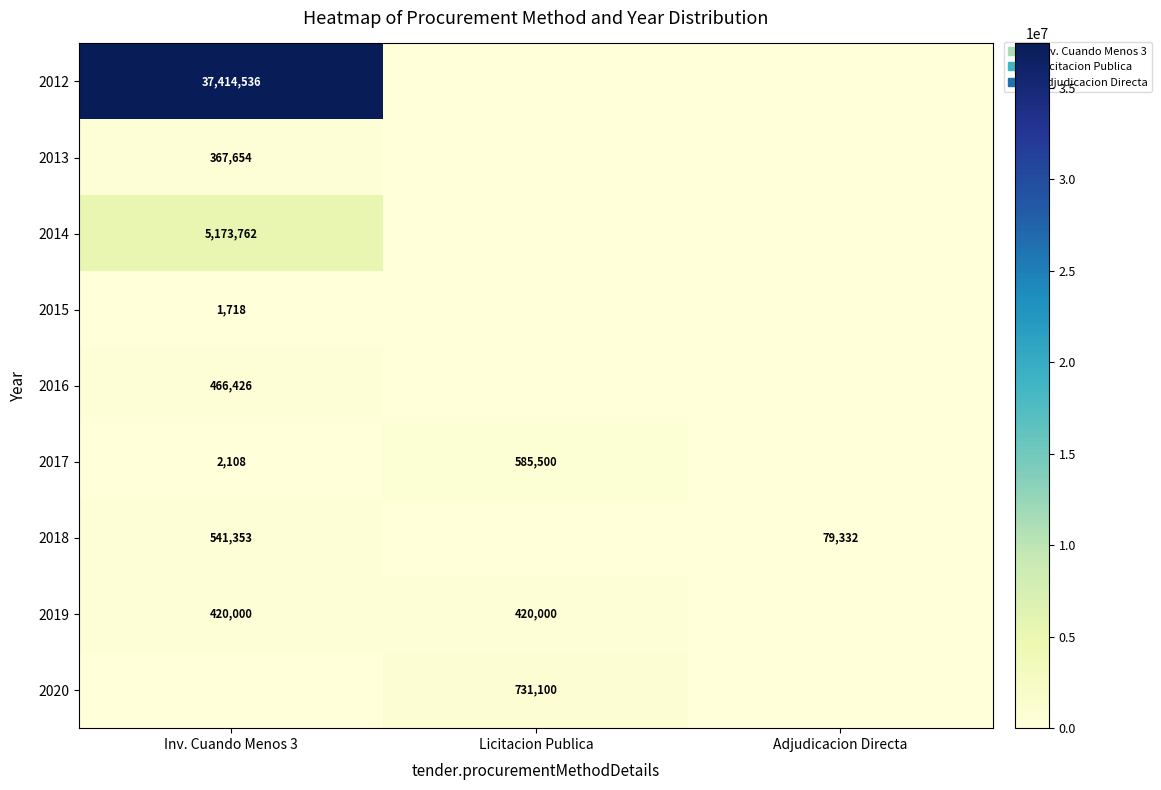

Is it true that 2019 equals 84251 at Inv. Cuando Menos 3?

False